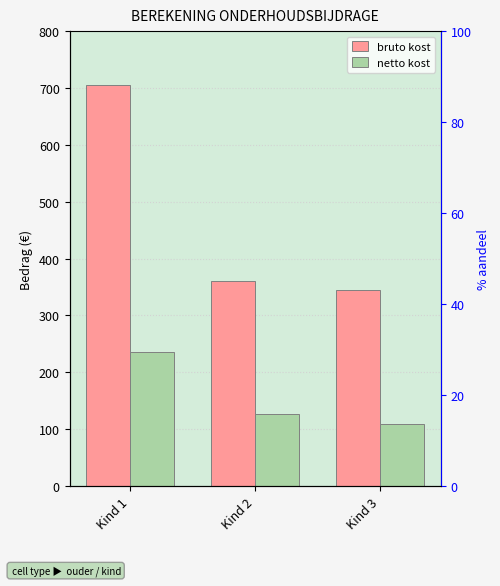

Which has a higher value, Kind 3 or Kind 2?

Kind 2